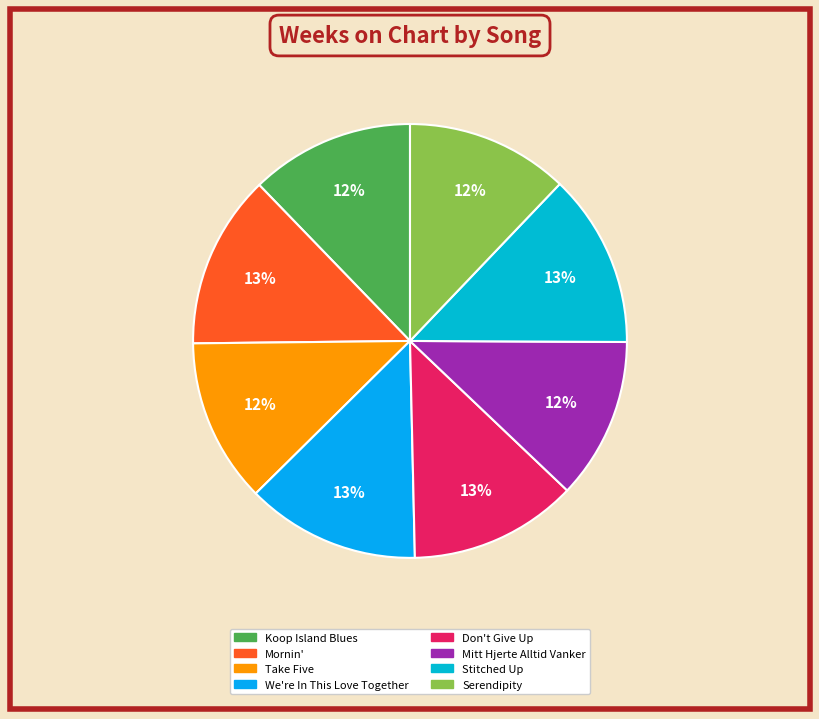

To the nearest percent, what portion does Don't Give Up represent?

13%